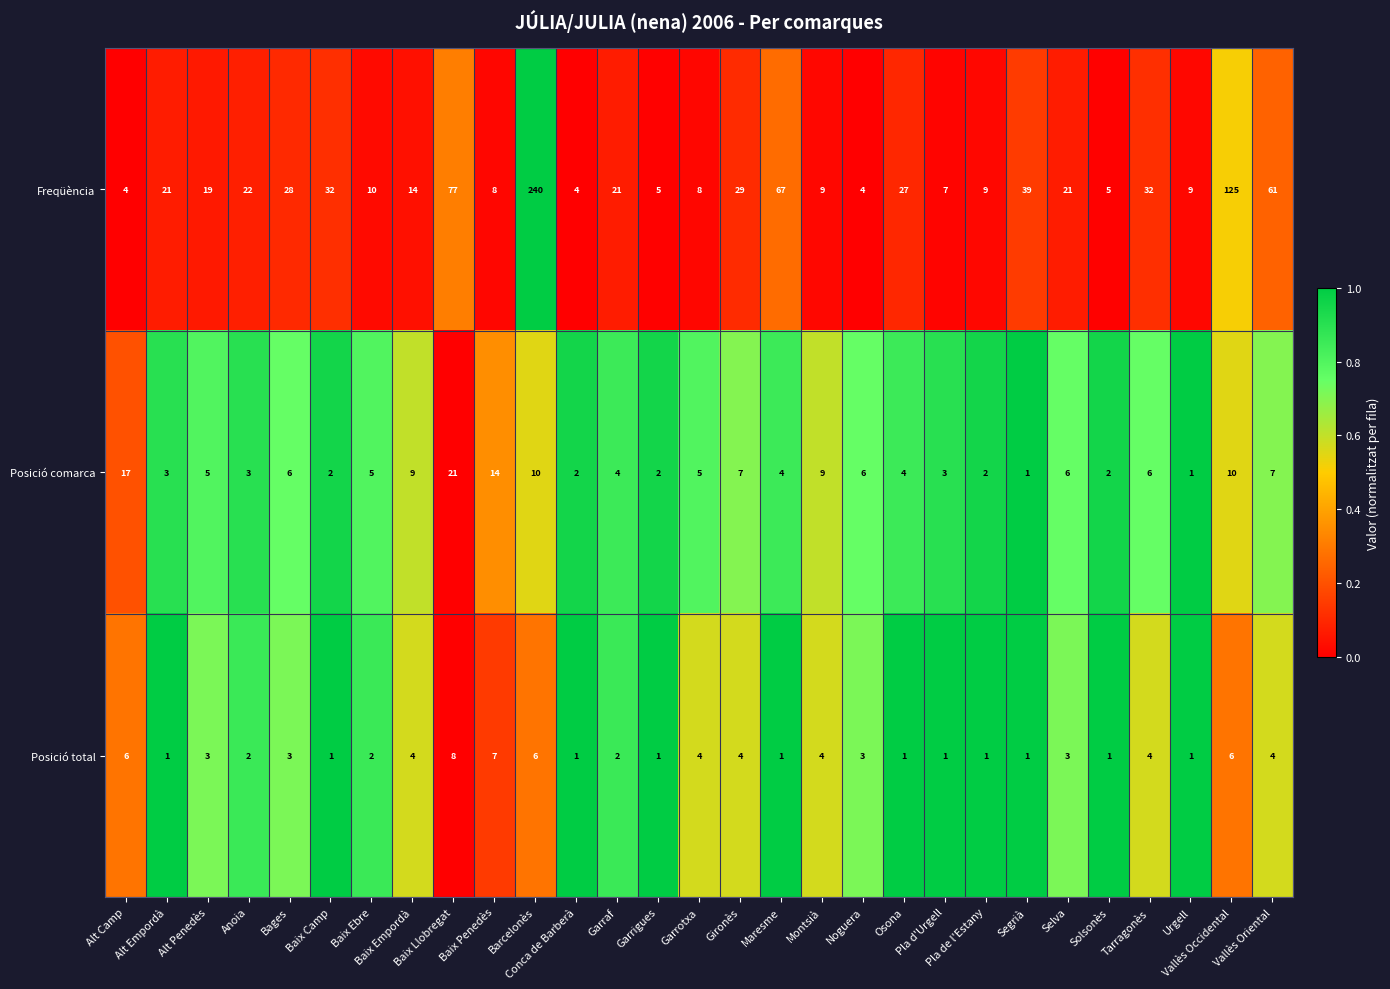

How many data points does each series have?

29